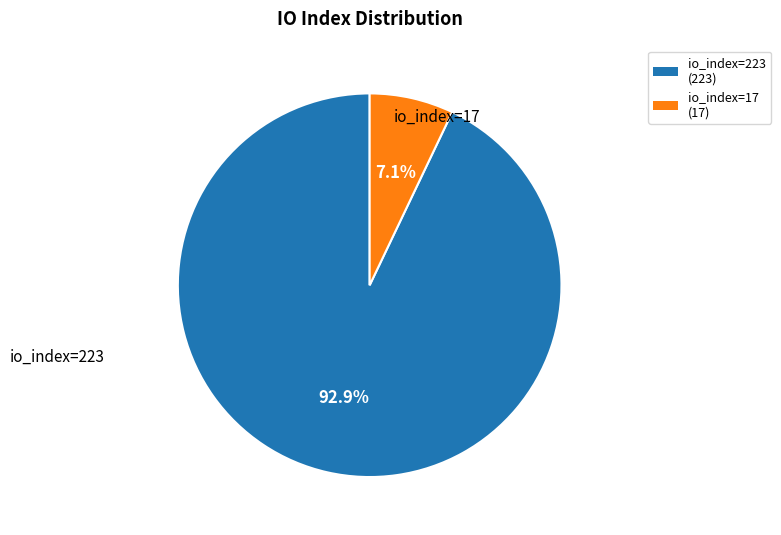

The io_index=17 slice represents 1% of the pie. True or false?

False